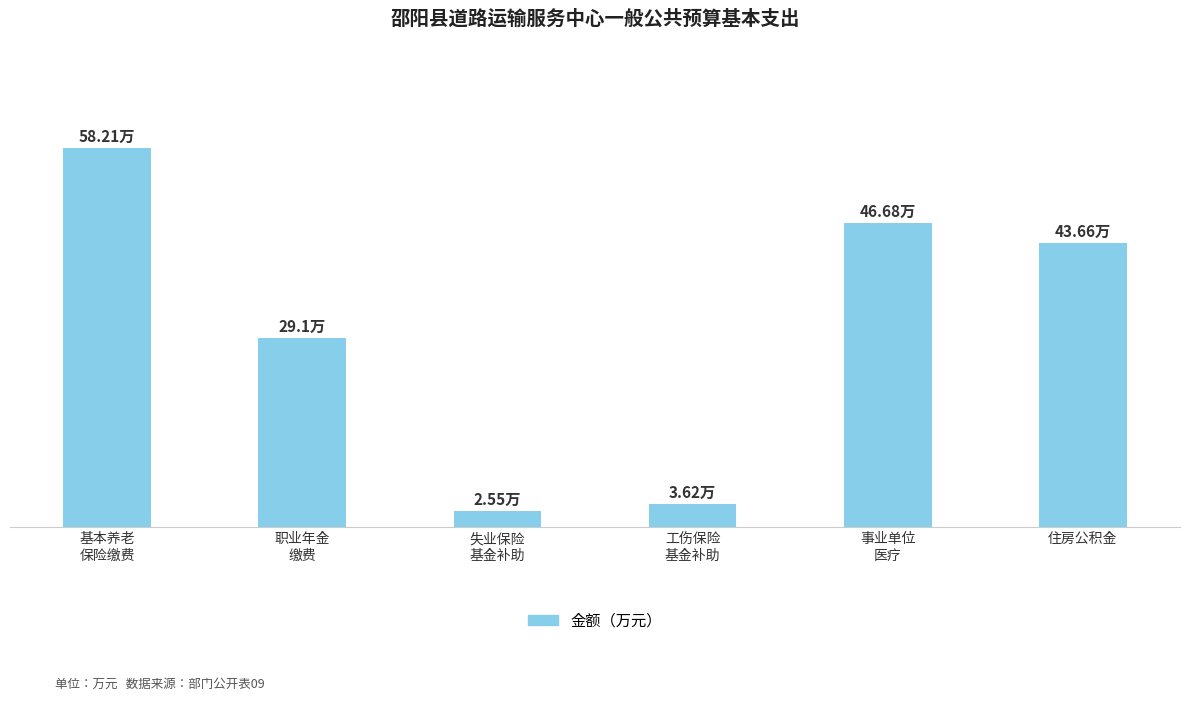

Reading left to right, what are all the values shown in this chart?

基本养老
保险缴费=58.2	职业年金
缴费=29.1	失业保险
基金补助=2.5	工伤保险
基金补助=3.6	事业单位
医疗=46.7	住房公积金=43.7